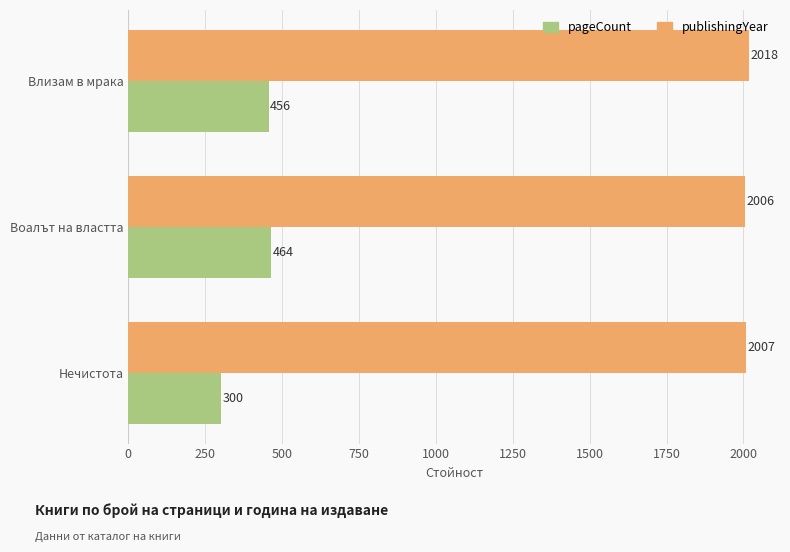

The publishingYear series shows 2018 at Влизам в мрака. True or false?

True